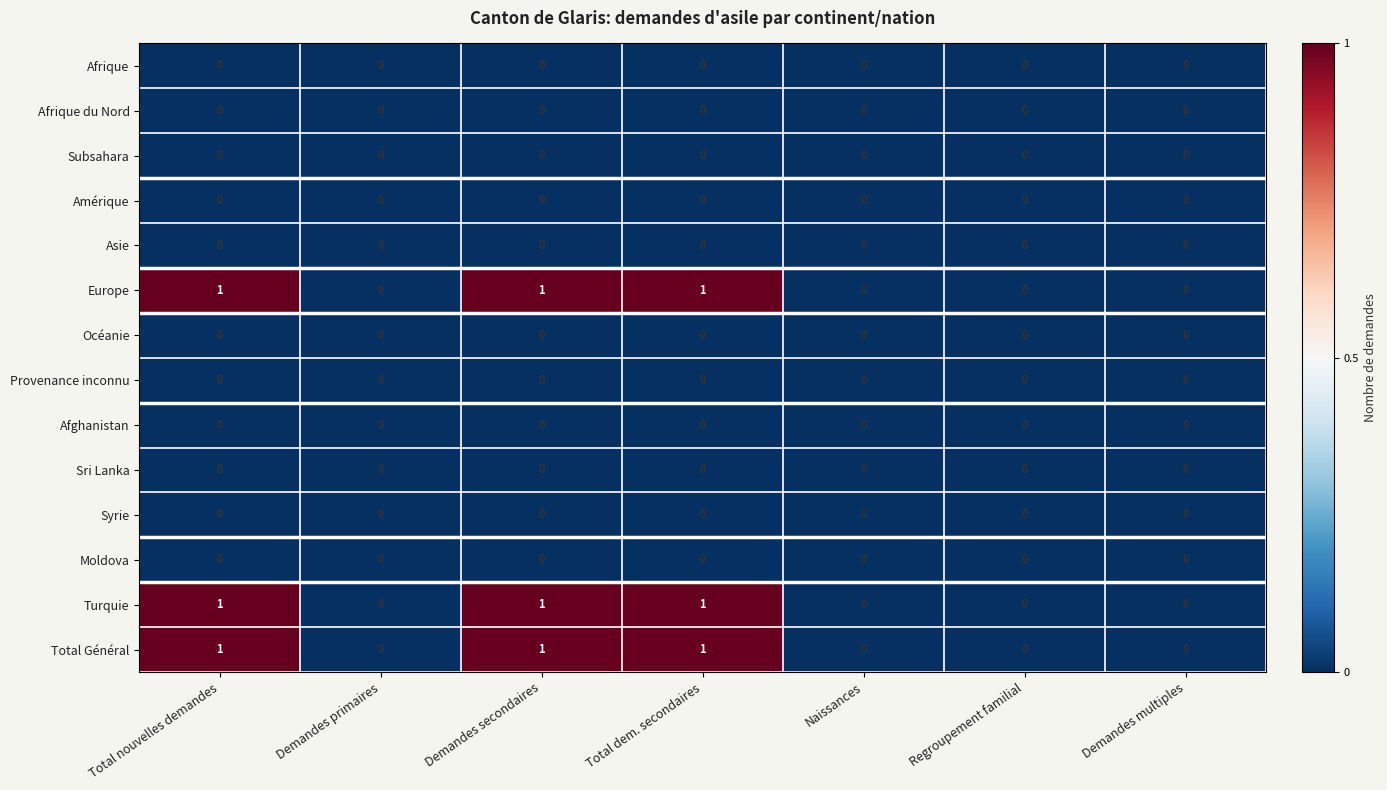

The value of Total Général at Naissances is 1. True or false?

False